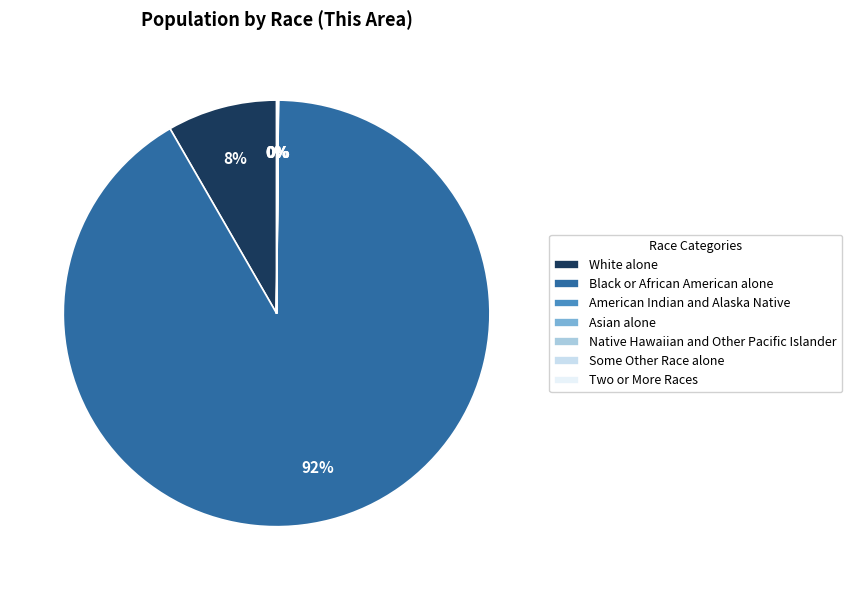

Count the number of slices in the pie.

7